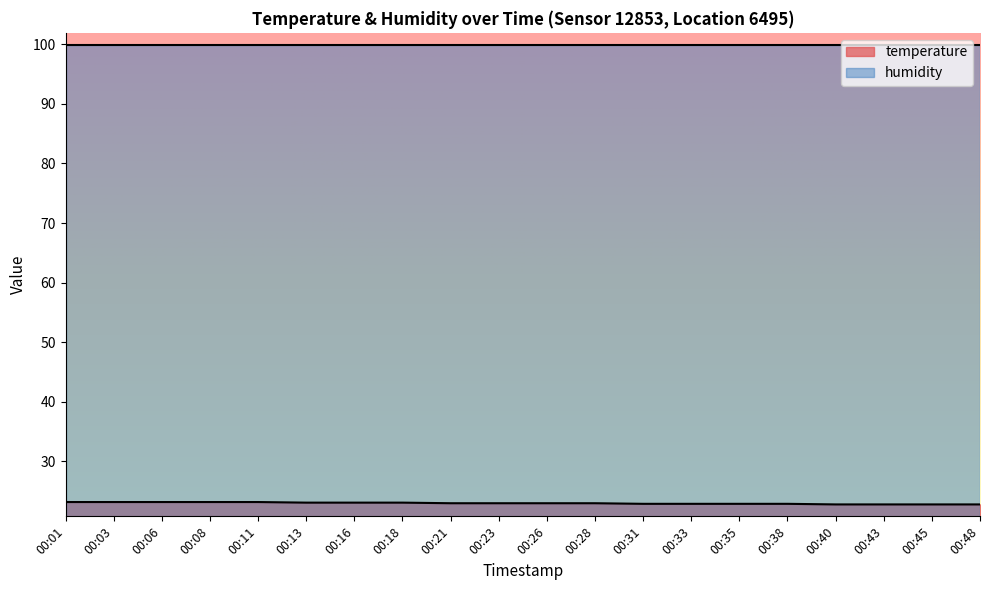

What is the ratio of the value at 00:21 to the value at 00:13?

1.0